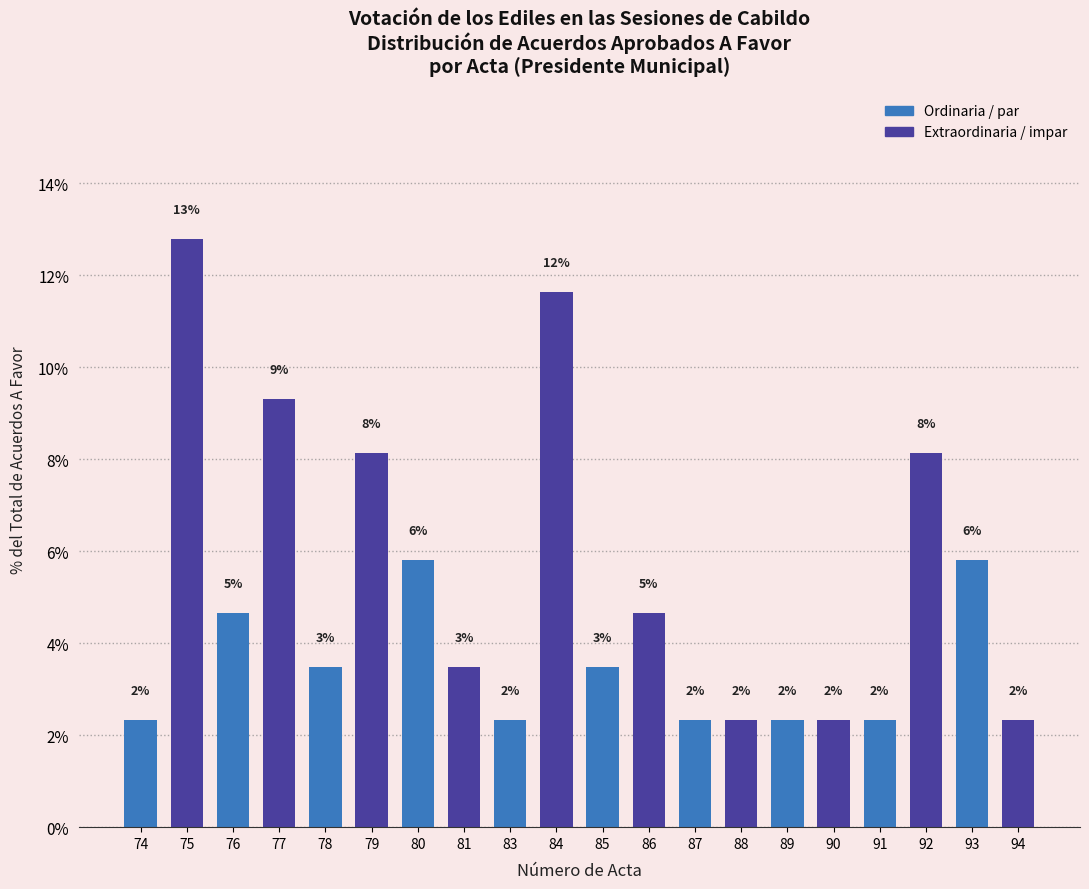

Which has a higher value, 81 or 88?

81